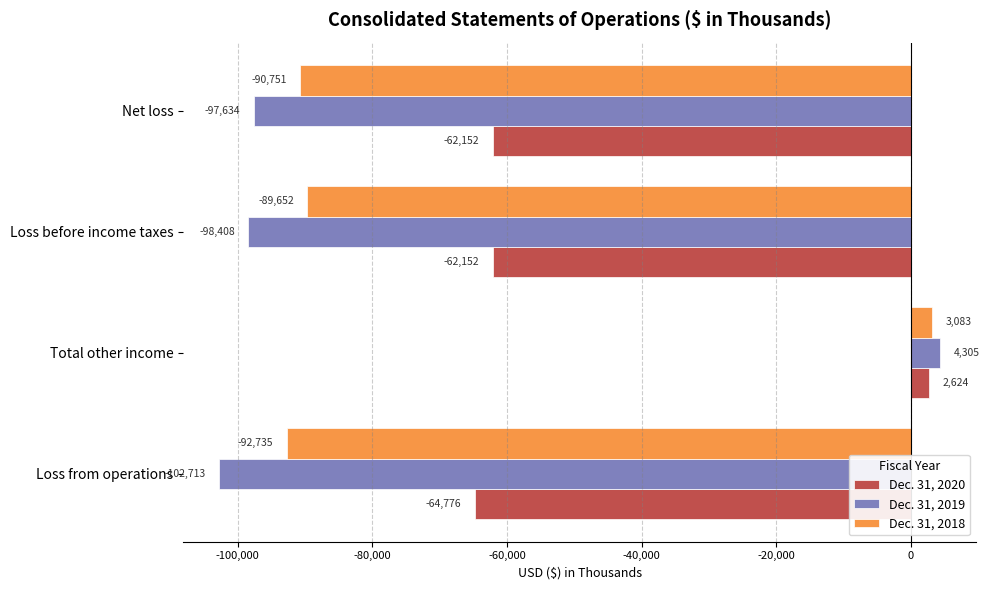

Where is Dec. 31, 2018 nearest to the value -44826?

Loss before income taxes